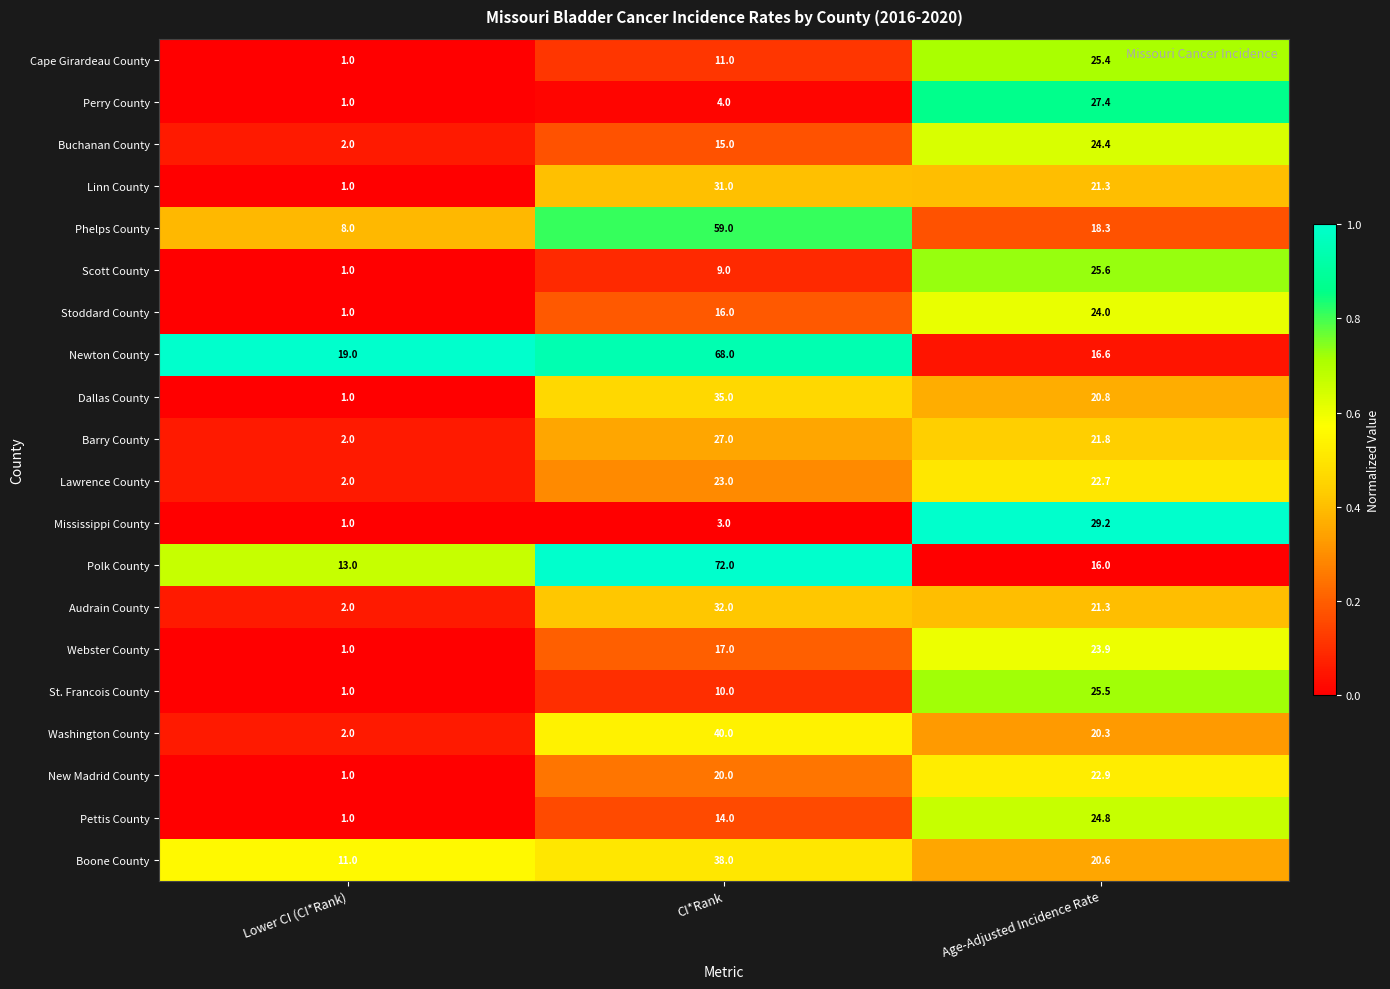

The value of Newton County at Age-Adjusted Incidence Rate is 16.6. True or false?

True